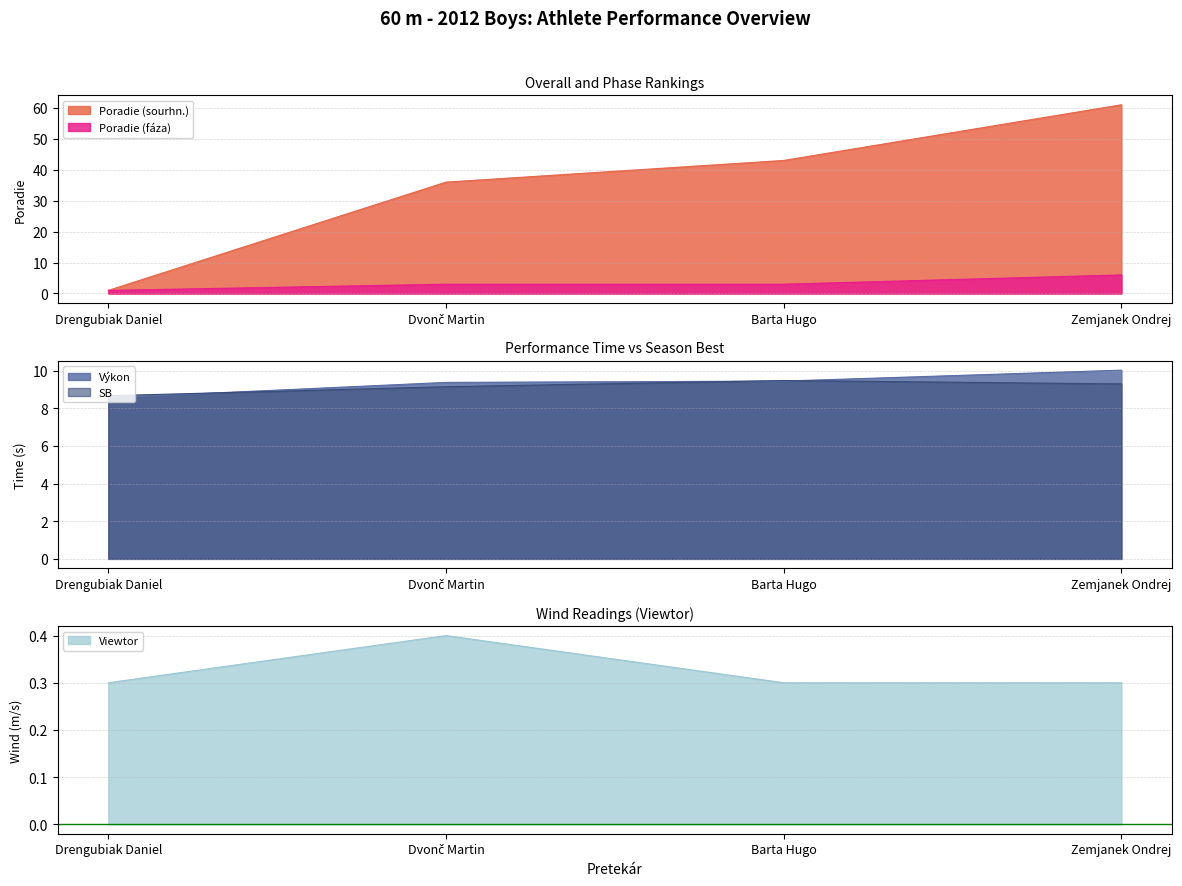

At which category is the sum across all series the highest?

Zemjanek Ondrej